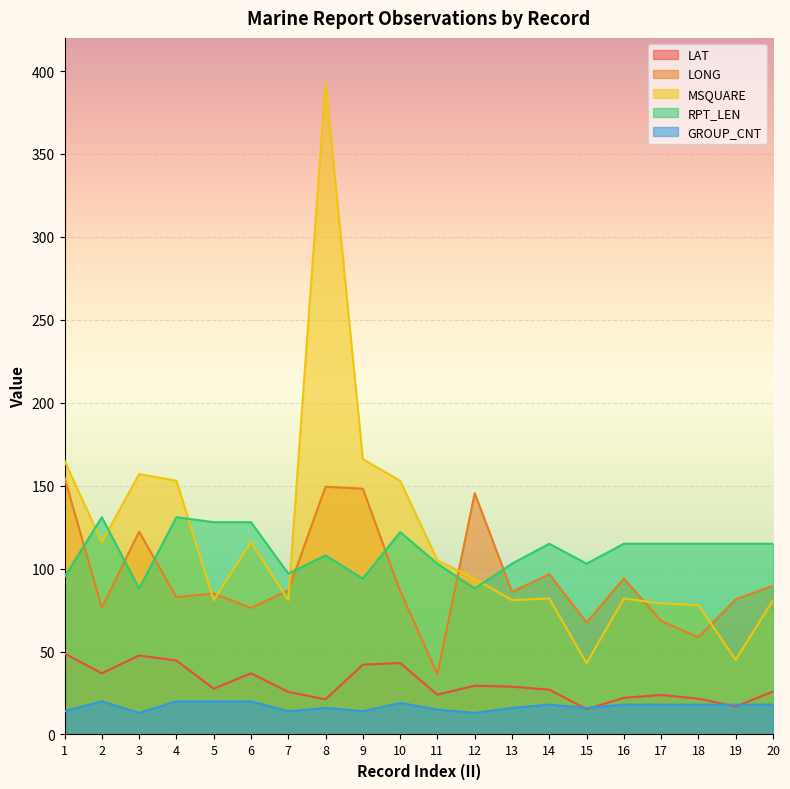

True or false: LAT and MSQUARE intersect in this chart.

False